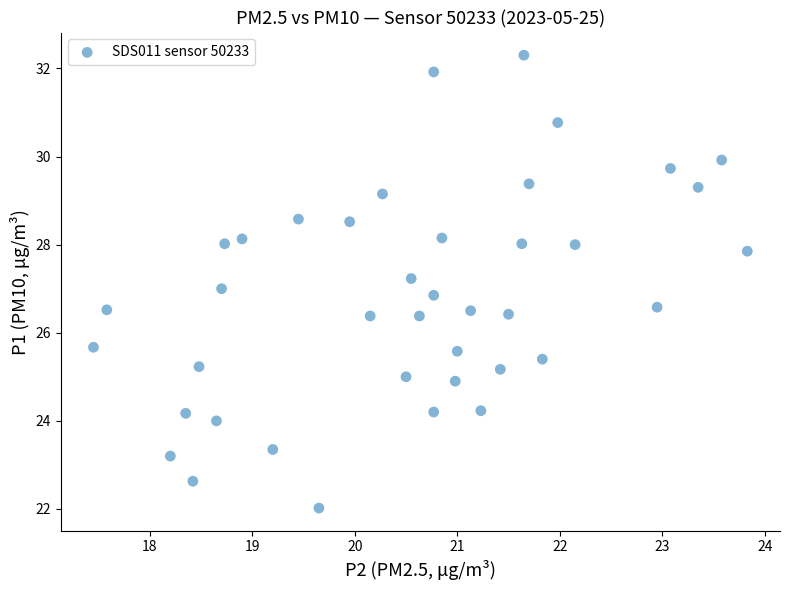

What is the range of X values (max minus min)?

6.4